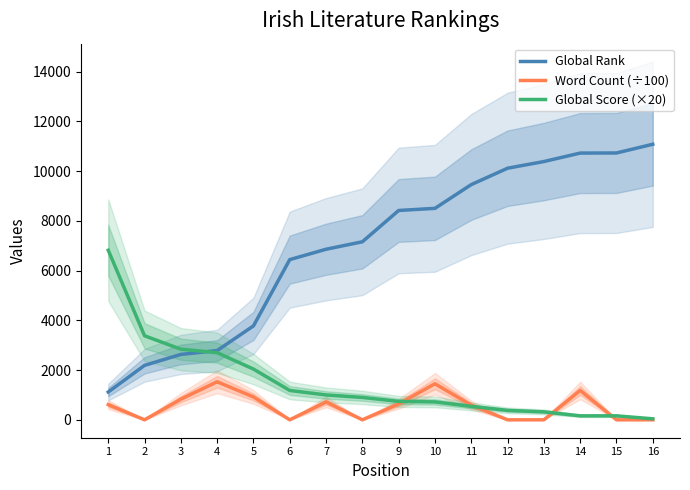

Count the number of data series in this chart.

3